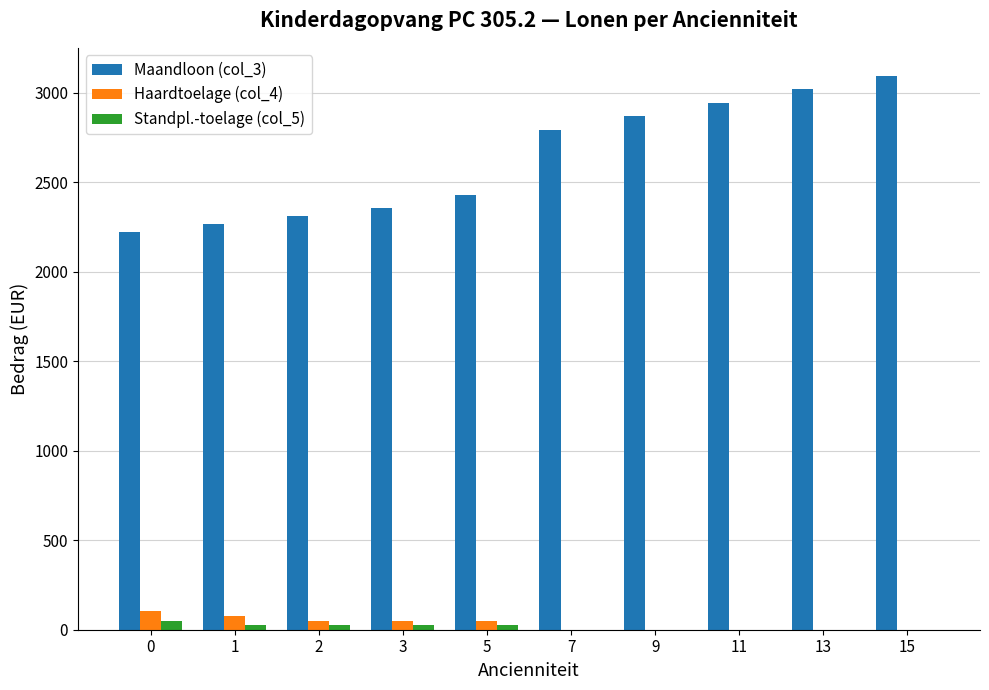

What value does the Standpl.-toelage (col_5) series have at 0?

51.2